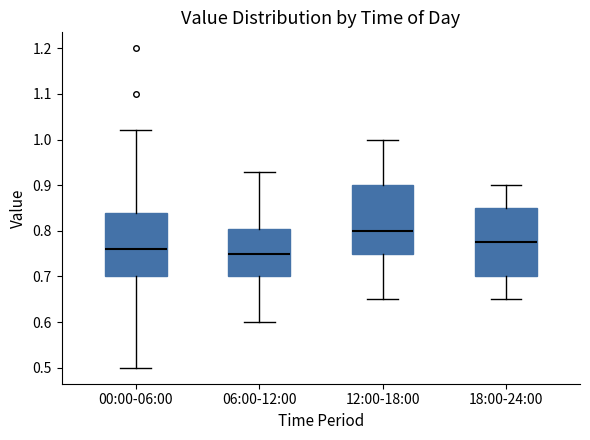

Where is the lower edge of the box for 00:00-06:00 on the y-axis? The values are not printed on the chart, so give them approximately, as read against the axis.

0.70